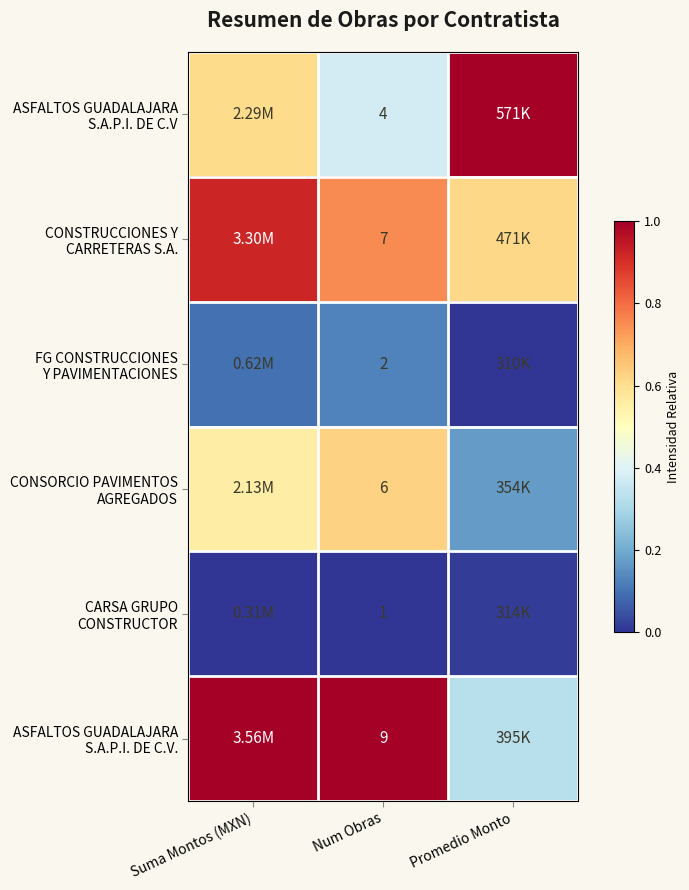

Rank the categories by CARSA GRUPO CONSTRUCTOR value from highest to lowest.

Promedio Monto, Suma Montos (MXN), Num Obras